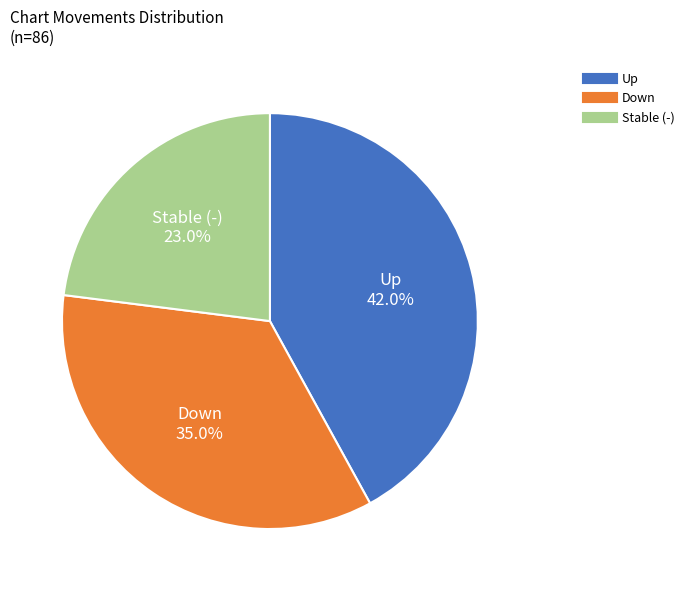

Does any single category account for the majority?

No